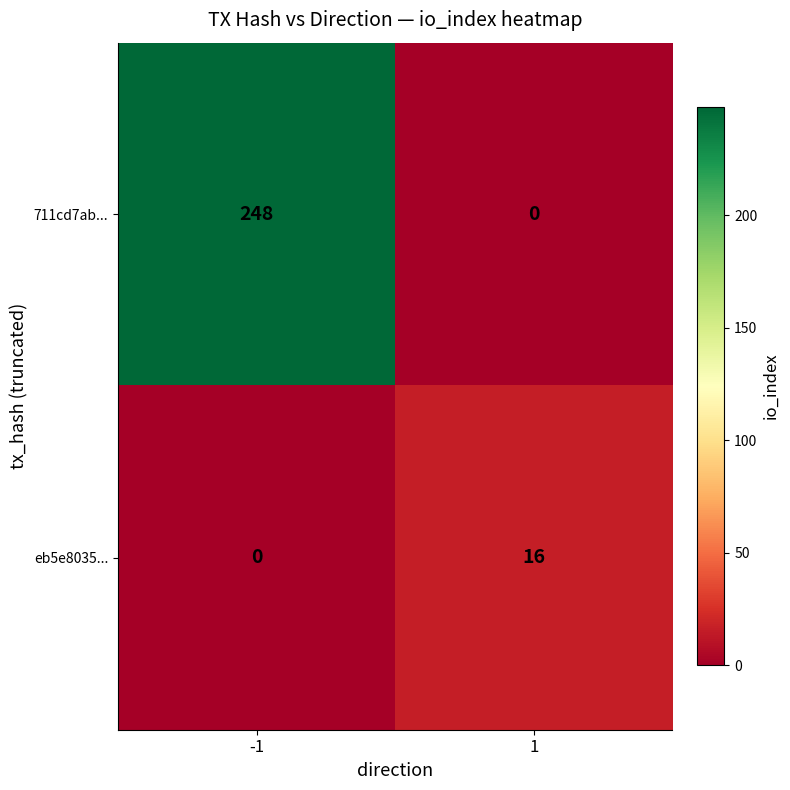

Which series has the largest total across all categories?

711cd7ab...